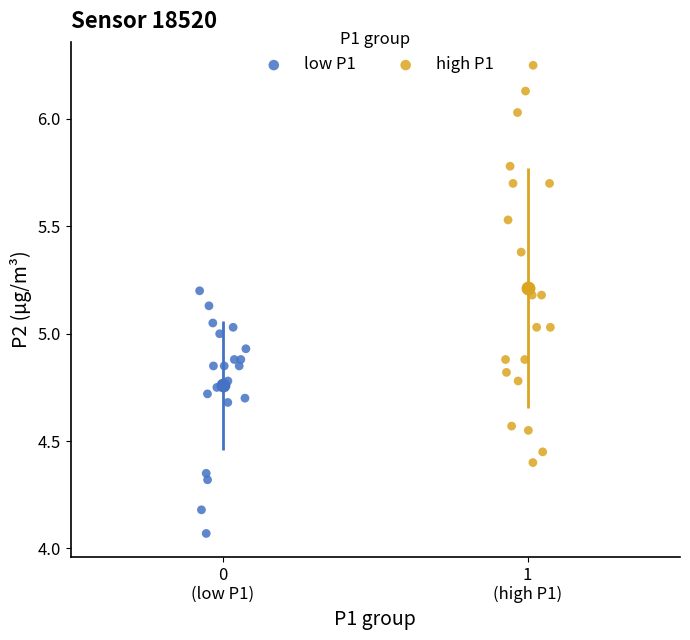

Which series contains the highest Y value?

high P1